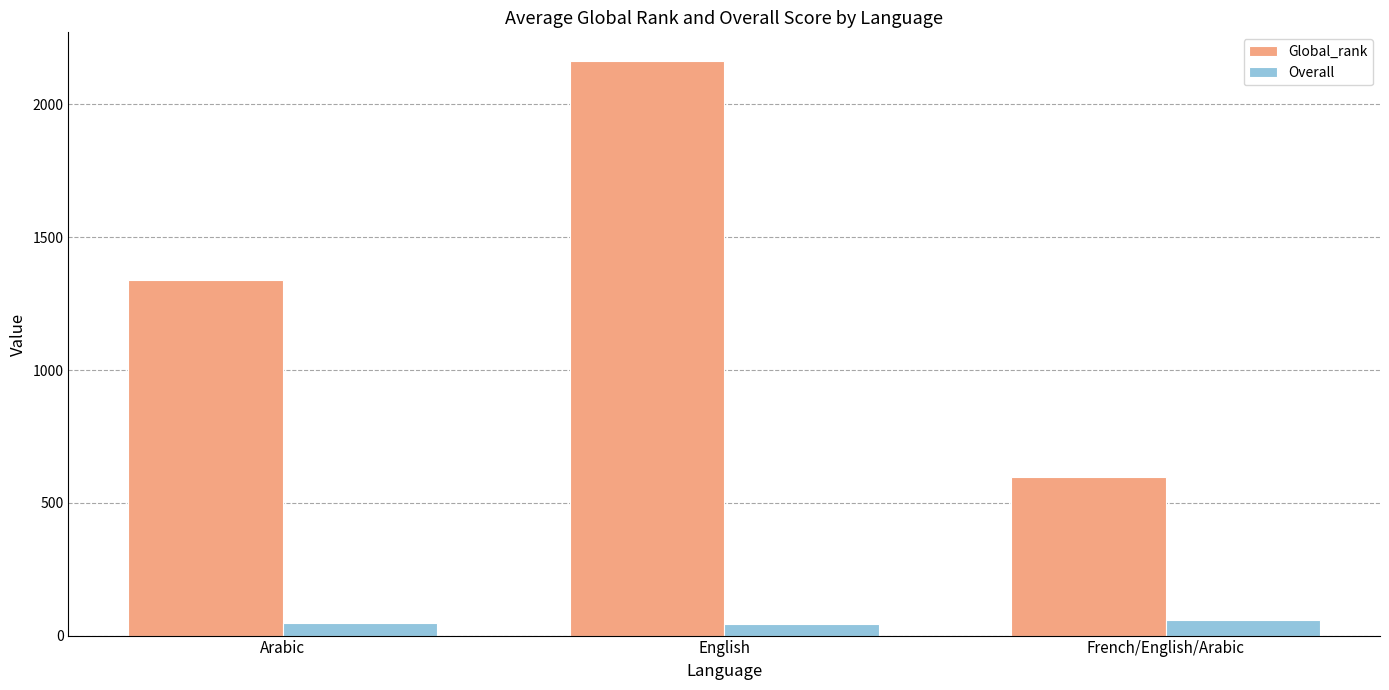

How many bars are there in total?

6